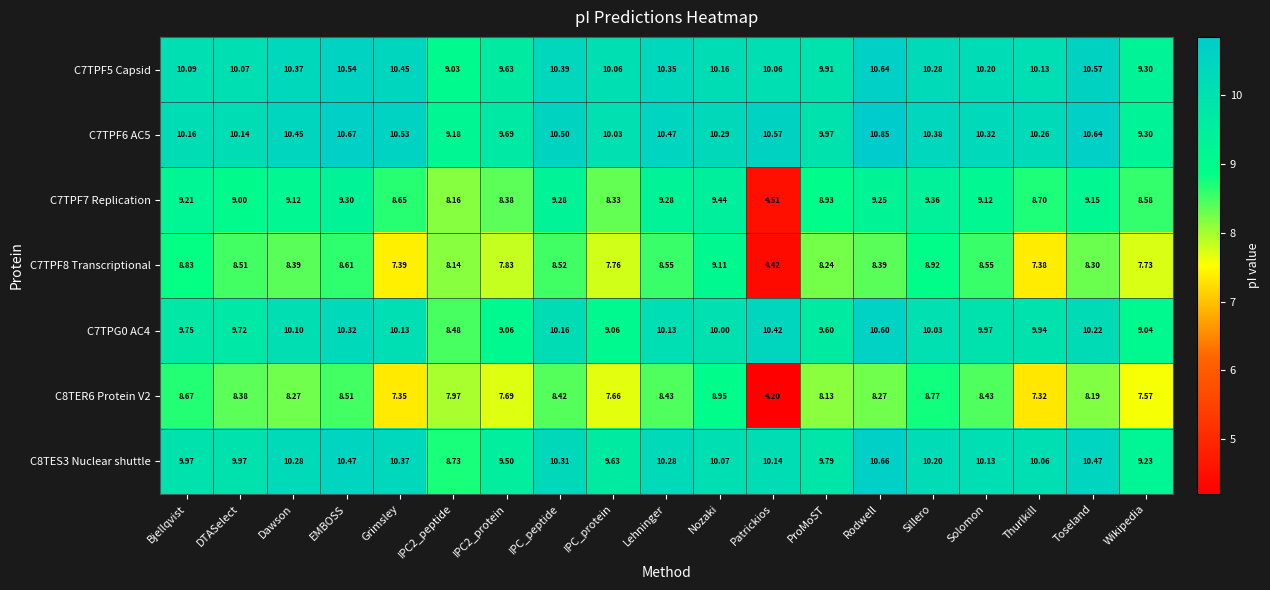

Where does the C7TPG0 AC4 series first go above 10?

Dawson